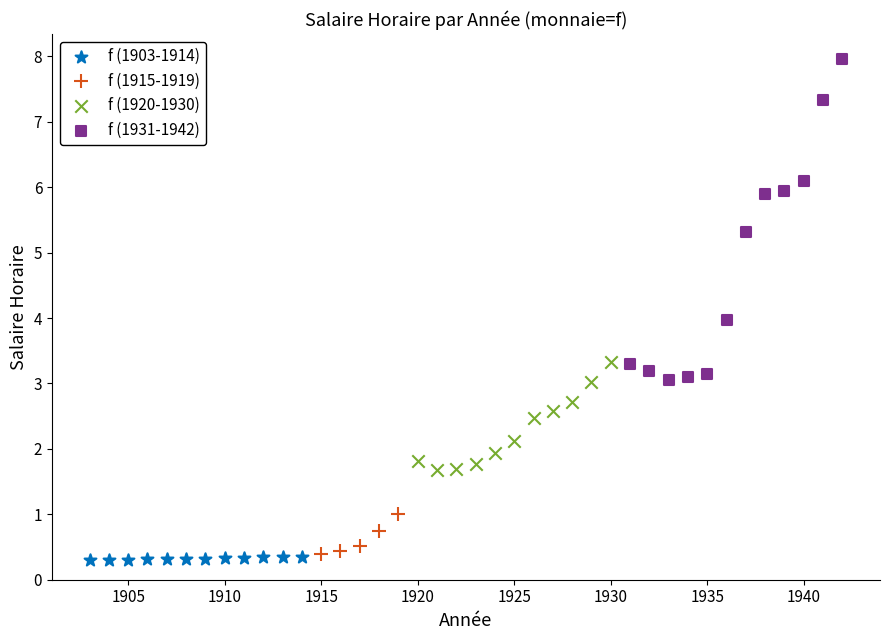

Which series has the largest Y range (max minus min)?

f (1931-1942)